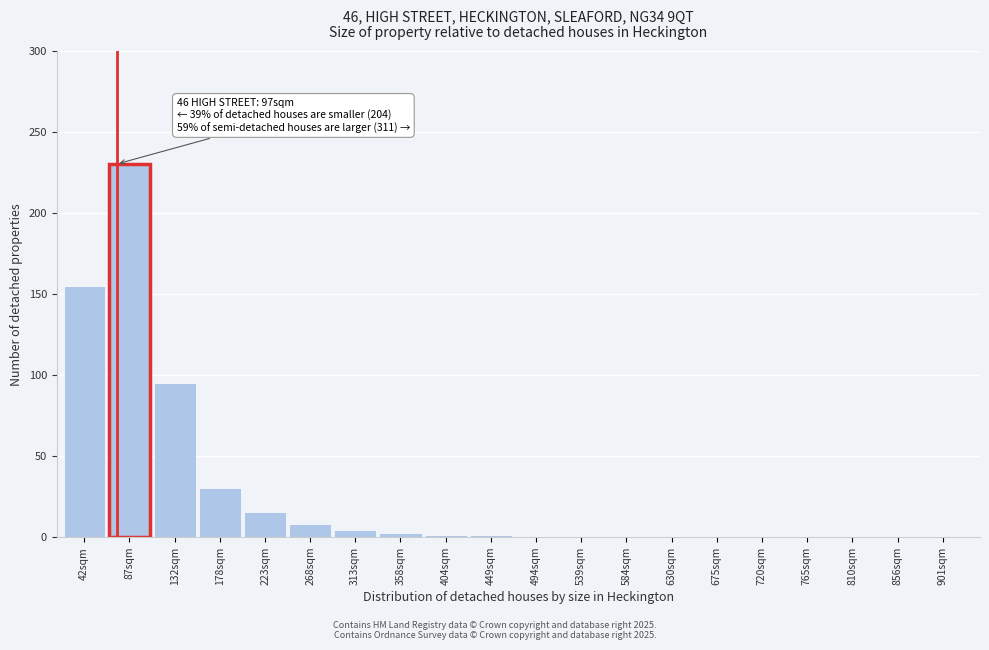

What is the sum of the values at 132sqm and 494sqm?

95